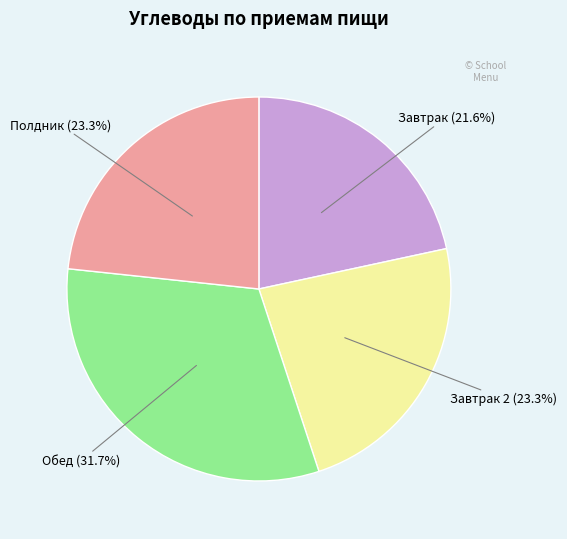

Does any single category account for the majority?

No